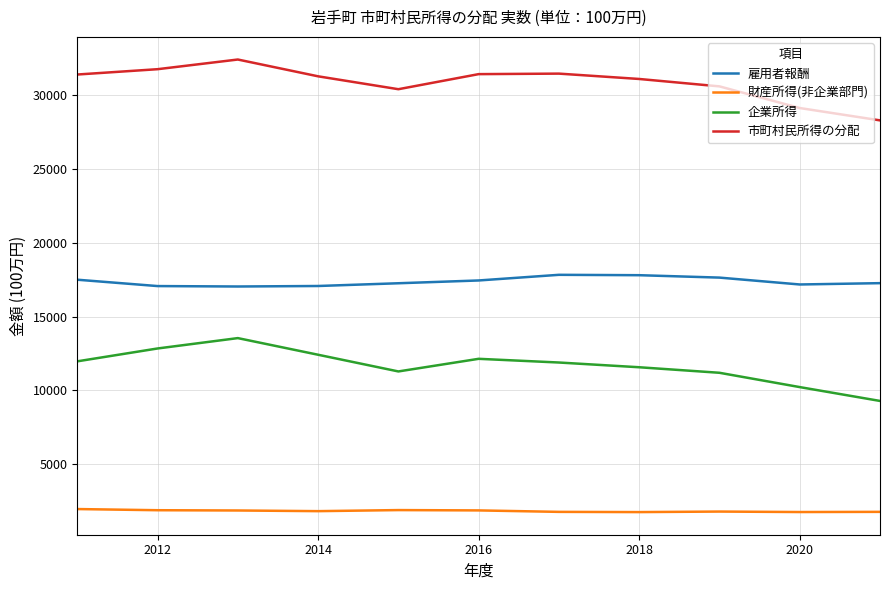

What is the minimum value for 雇用者報酬?

17037